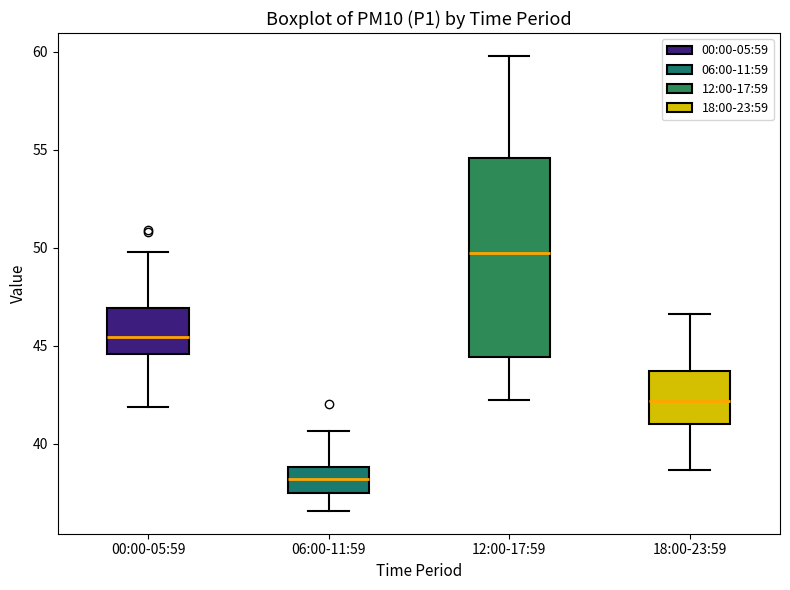

Reading left to right, read every box against the y-axis: the position of its median line, the range the box covers, and the ends of its whiskers. The values are not printed on the chart, so give them approximately, as read against the axis.

00:00-05:59: median 45.5, box 44.5 to 47.0, whiskers 42.0 to 50.0
06:00-11:59: median 38.0, box 37.5 to 39.0, whiskers 36.5 to 40.5
12:00-17:59: median 49.5, box 44.5 to 54.5, whiskers 42.0 to 60.0
18:00-23:59: median 42.0, box 41.0 to 43.5, whiskers 38.5 to 46.5